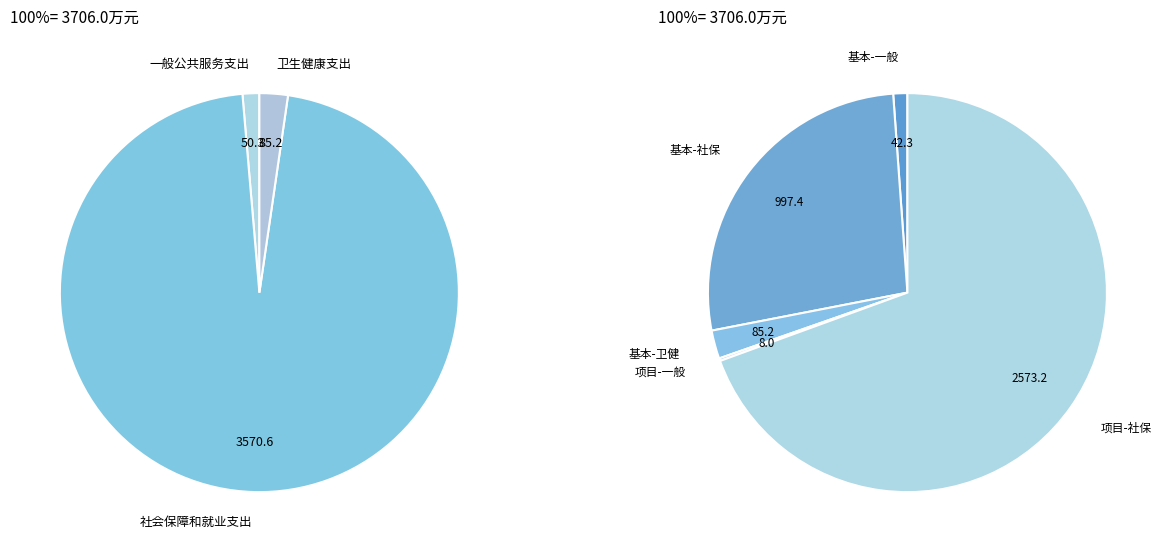

Rank the categories by value from lowest to highest.

一般公共服务支出, 卫生健康支出, 社会保障和就业支出